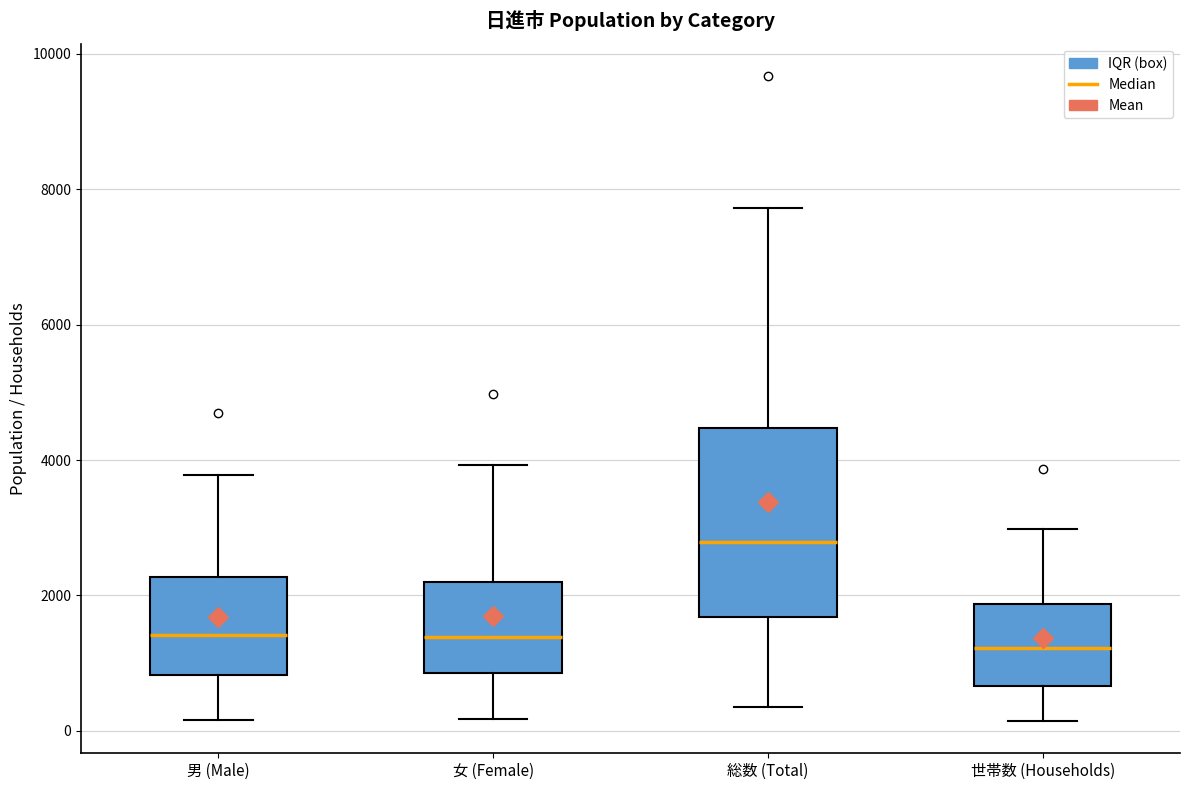

Reading left to right, read every box against the y-axis: the position of its median line, the range the box covers, and the ends of its whiskers. The values are not printed on the chart, so give them approximately, as read against the axis.

男 (Male): median 1400, box 800 to 2200, whiskers 200 to 3800
女 (Female): median 1400, box 800 to 2200, whiskers 200 to 4000
総数 (Total): median 2800, box 1600 to 4400, whiskers 400 to 7800
世帯数 (Households): median 1200, box 600 to 1800, whiskers 200 to 3000